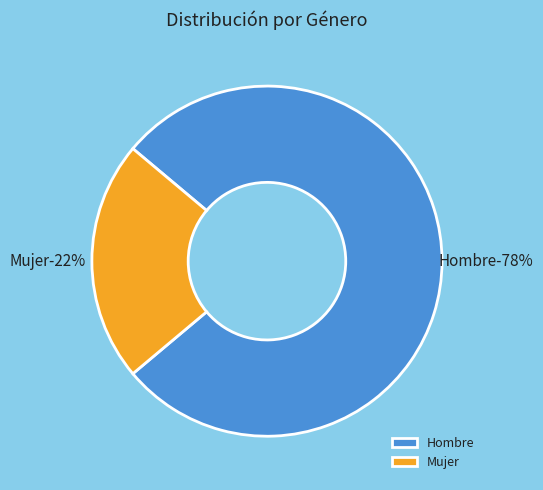

To the nearest percent, what percentage of the pie is Mujer?

22%